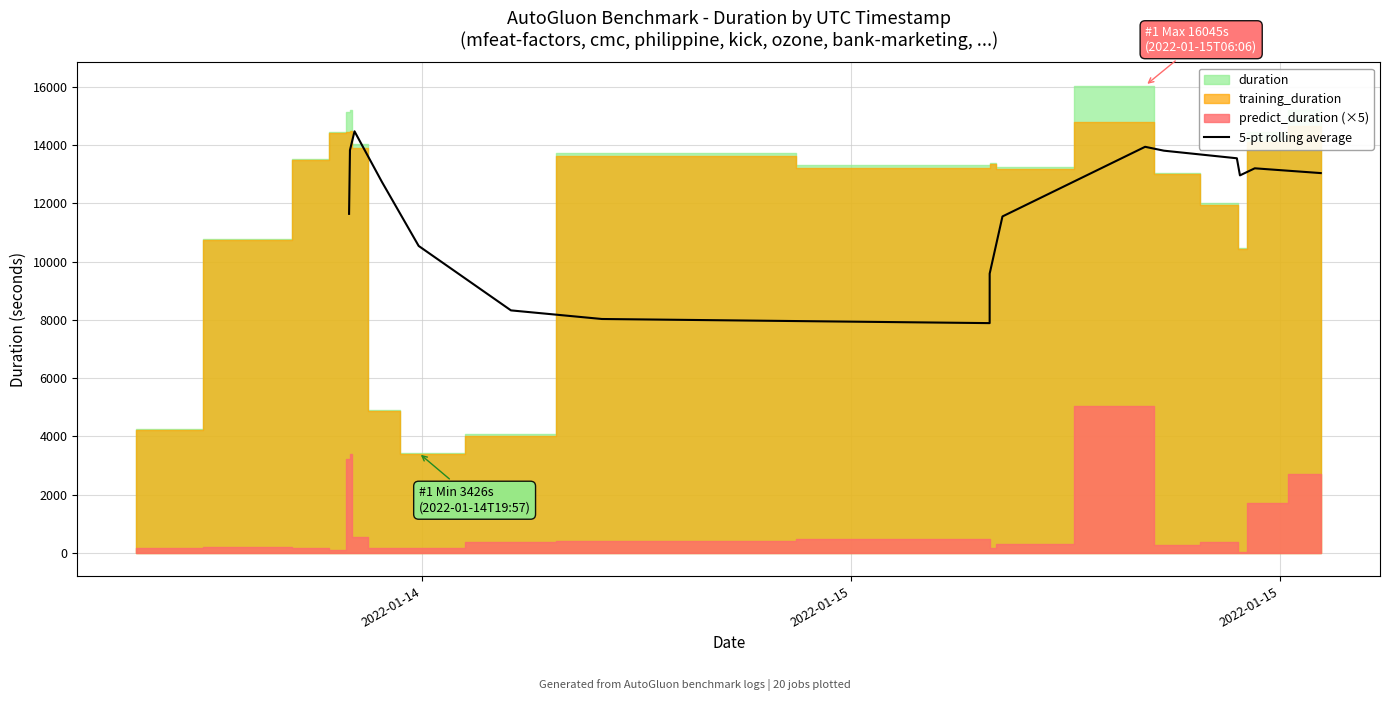

What is the minimum value for 5-pt rolling average?

7887.6